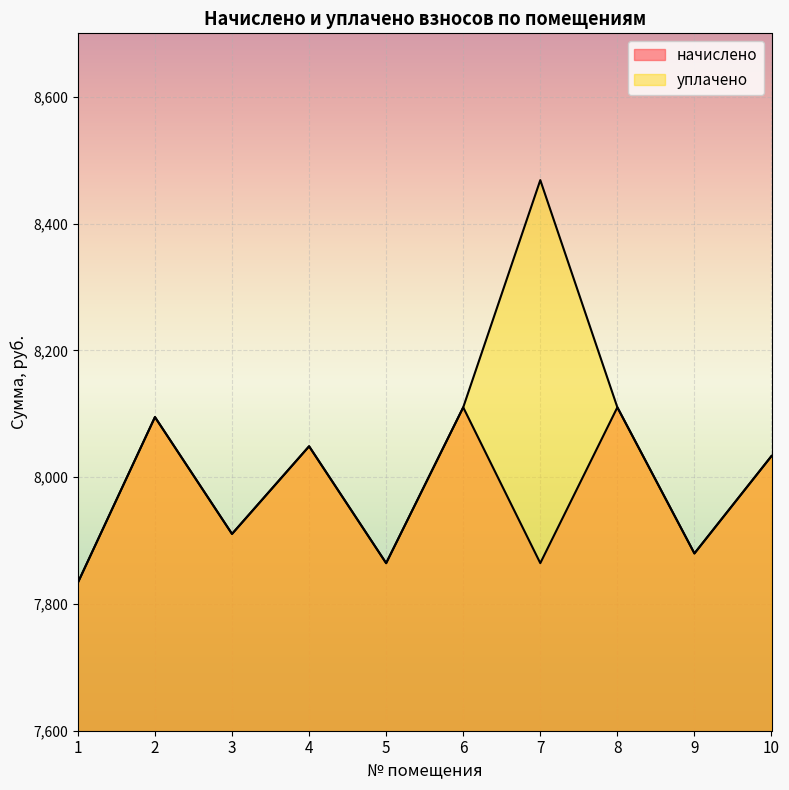

Is the value of начислено at 9 greater than the value of уплачено at 6?

No